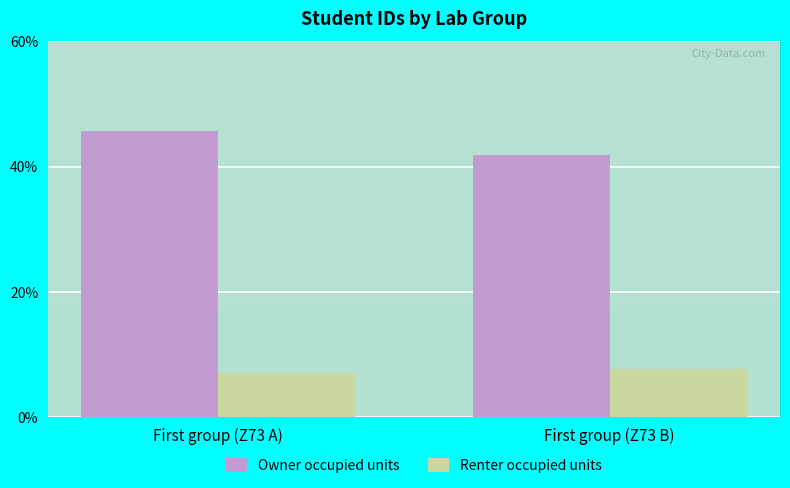

What position from the right is First group (Z73 A)?

2